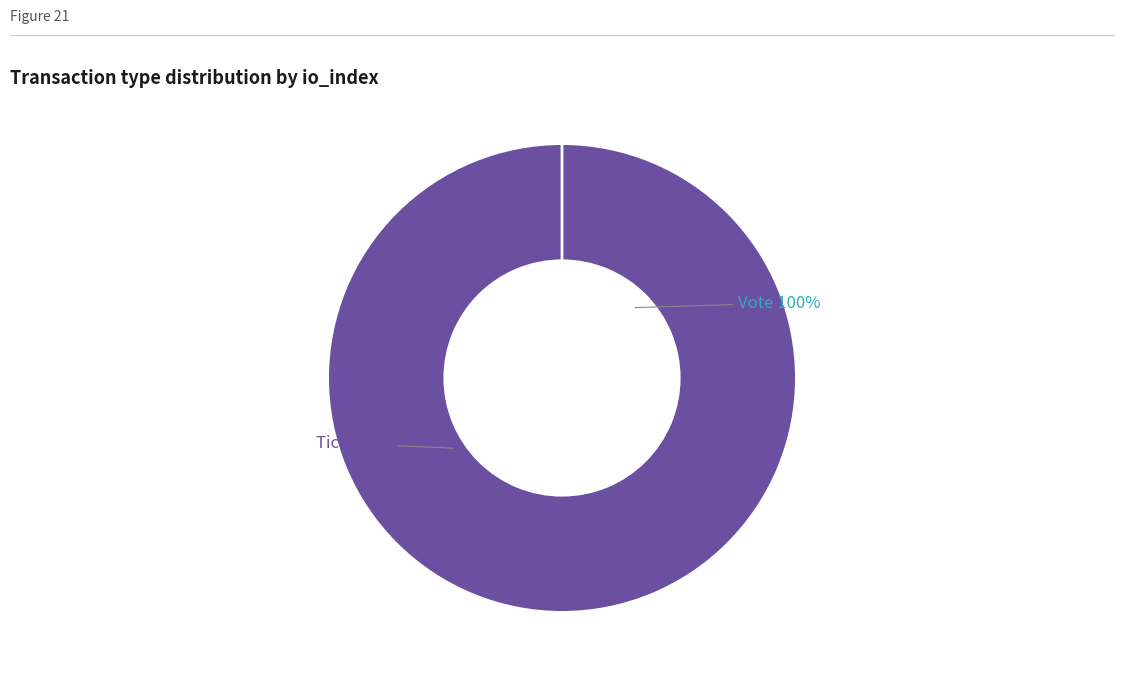

True or false: Vote accounts for 100% of the total.

True